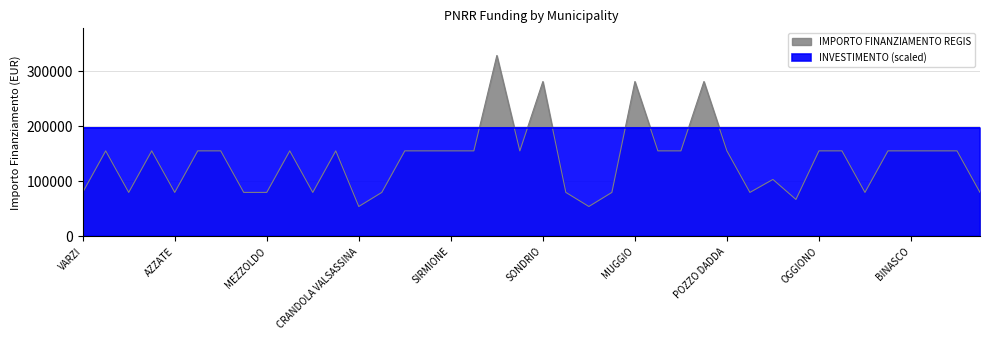

Does the chart display data point markers on the line(s)?

No